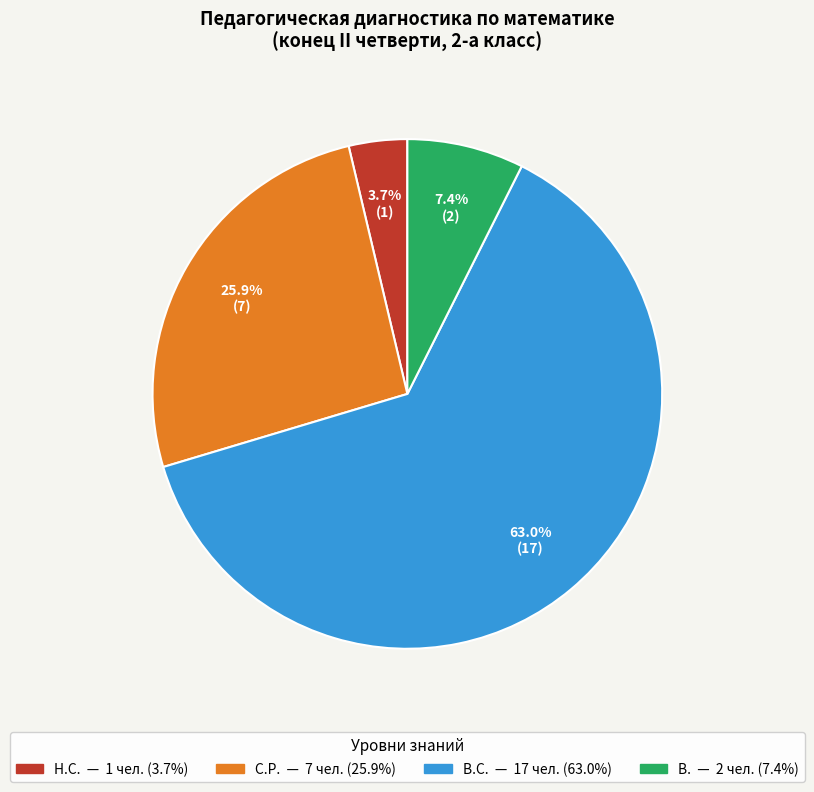

Is there a majority slice in this chart?

Yes